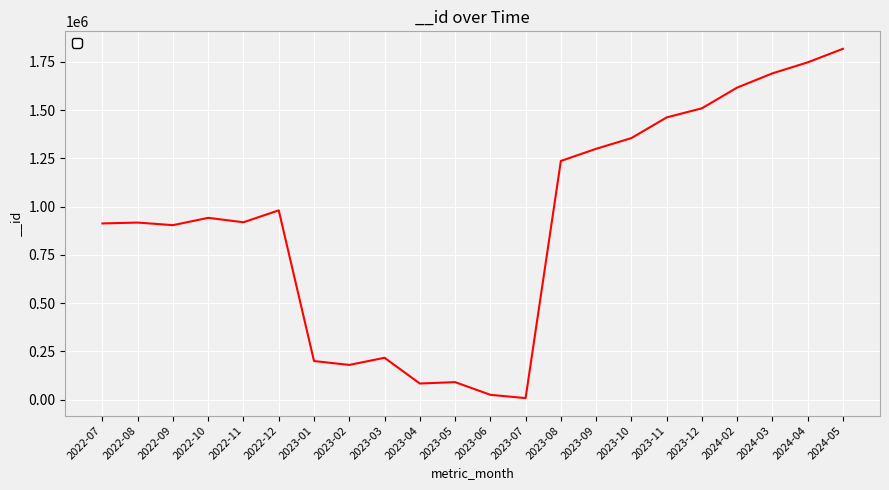

Which label corresponds to the largest value in the chart?

2024-05